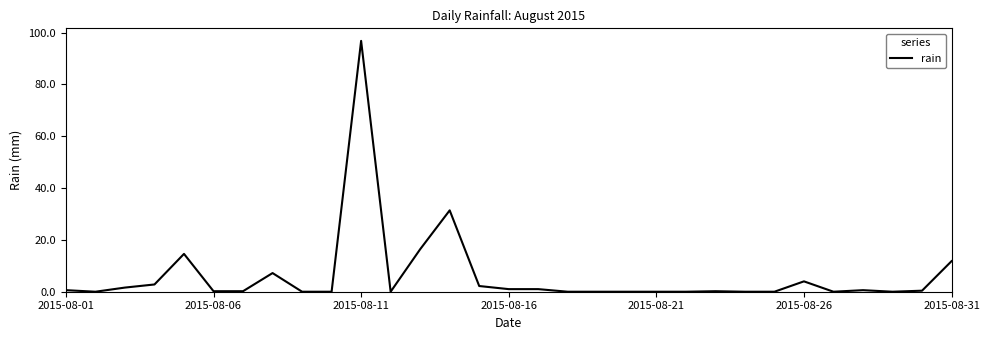

What is the maximum value shown in the chart?

96.8